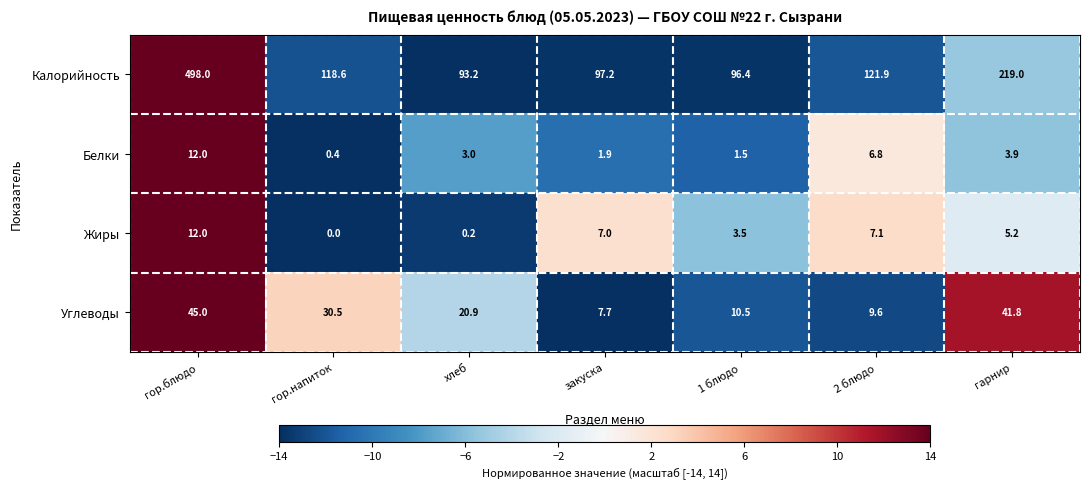

What is the total value across all series at закуска?

113.8